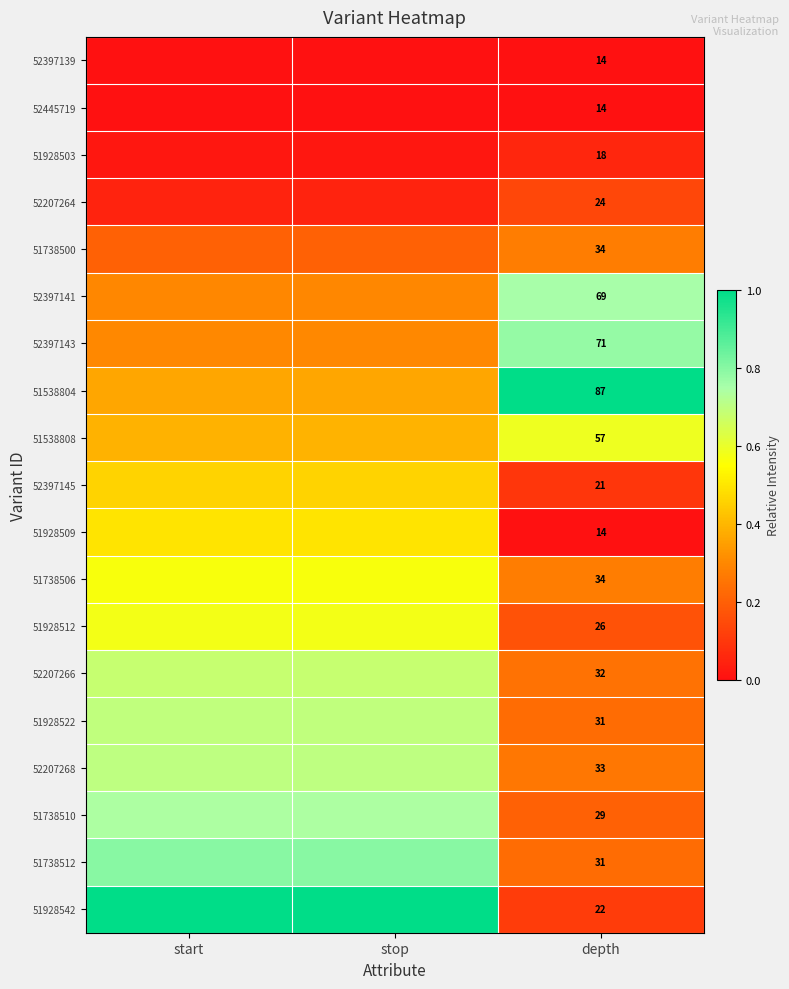

Is the value of 51928542 at depth greater than the value of 52207268 at depth?

No